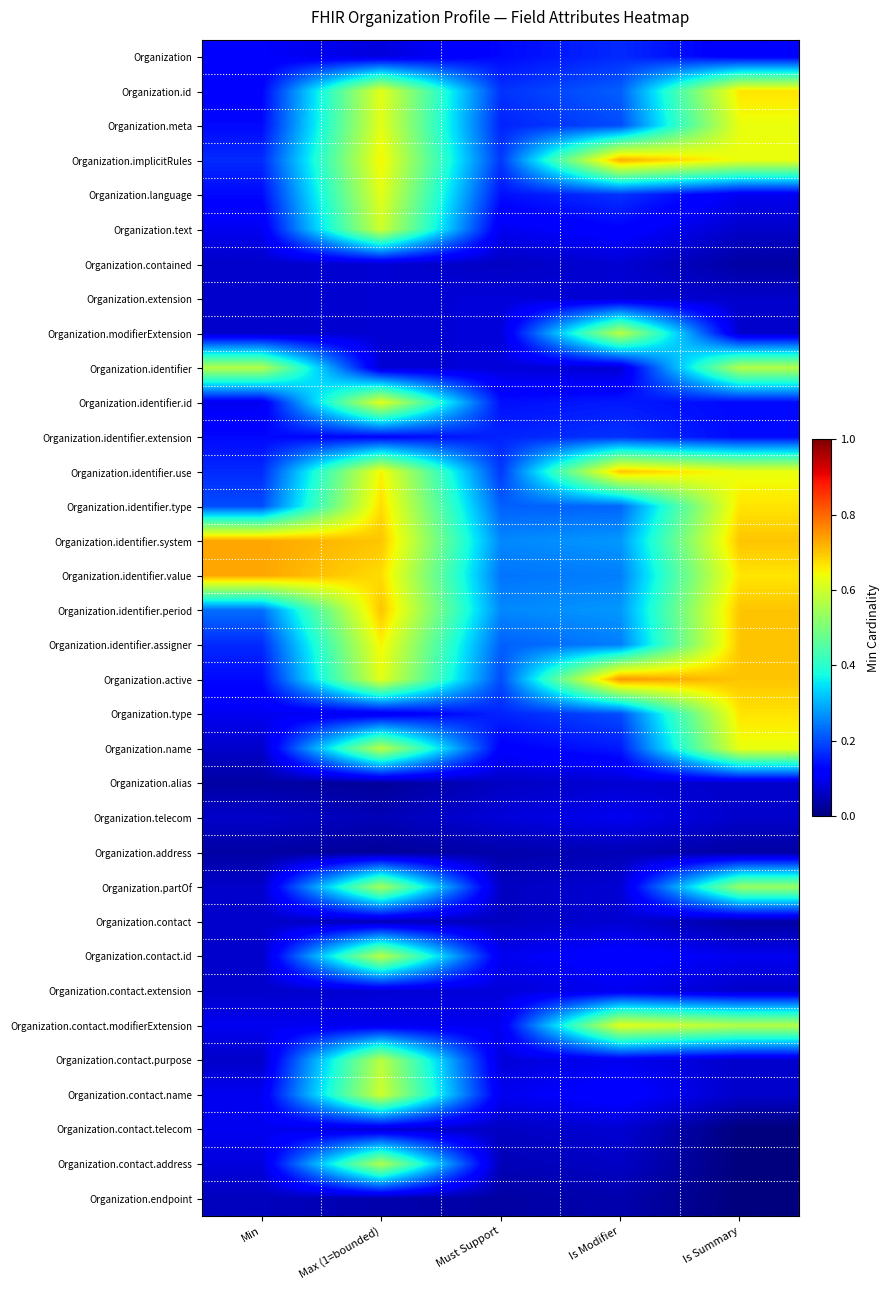

What is the spread (max minus min) of values at Min?

0.7